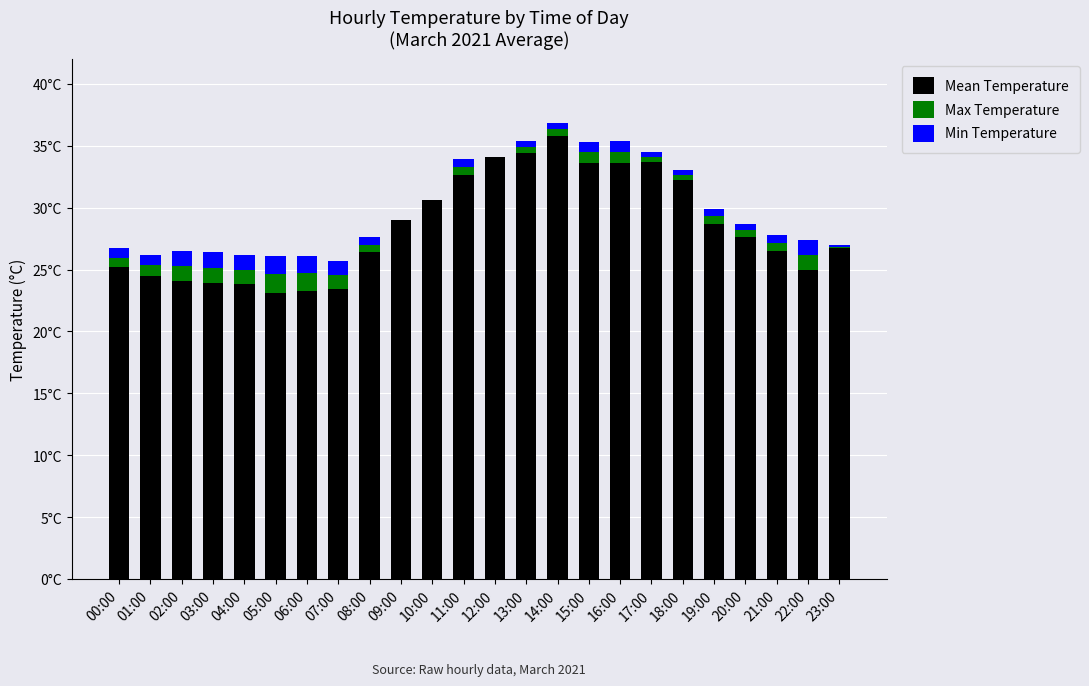

At which category is the sum across all series the highest?

14:00